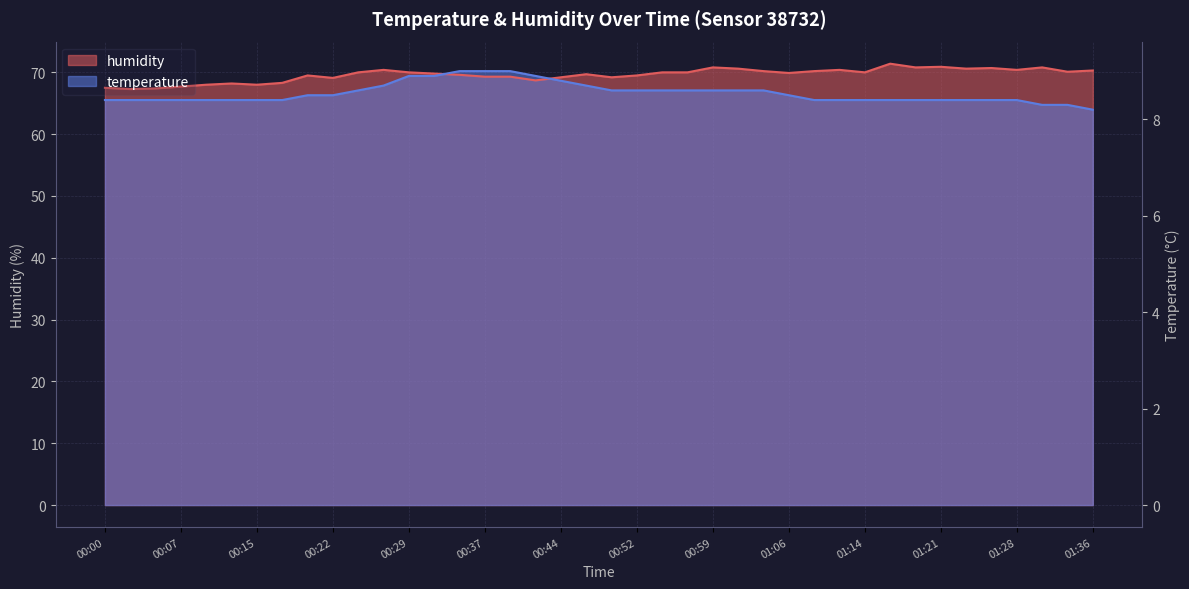

At how many categories does at least one series exceed 64?

40